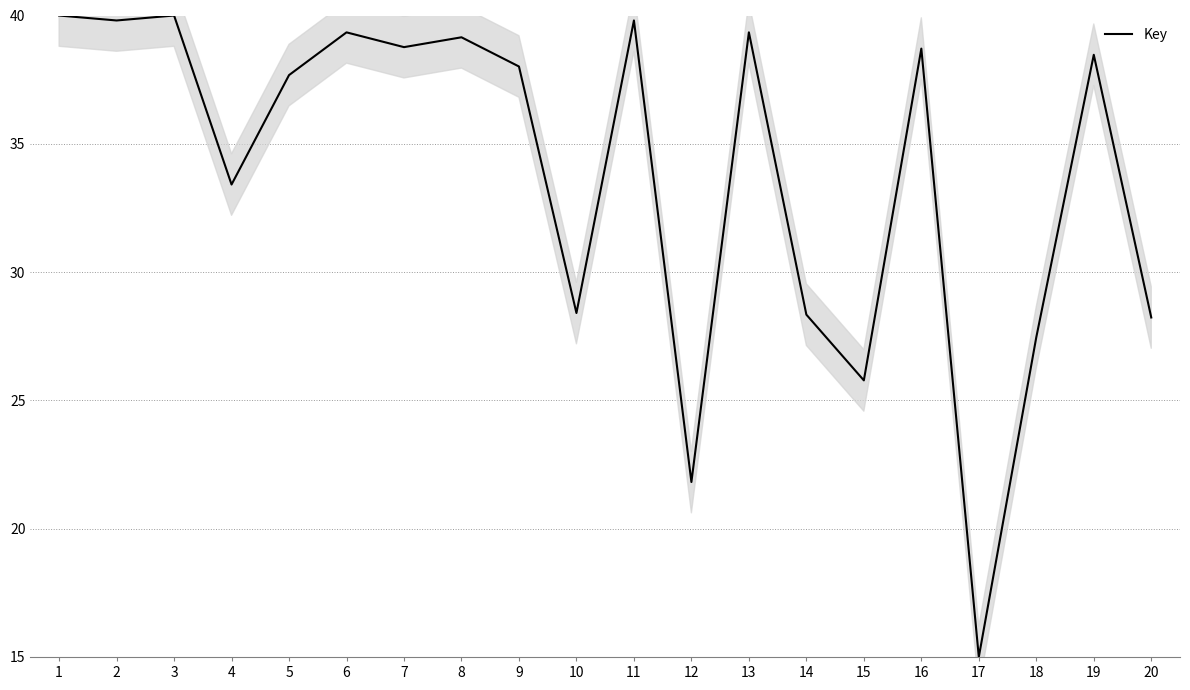

Between 8 and 6, which is larger?

6